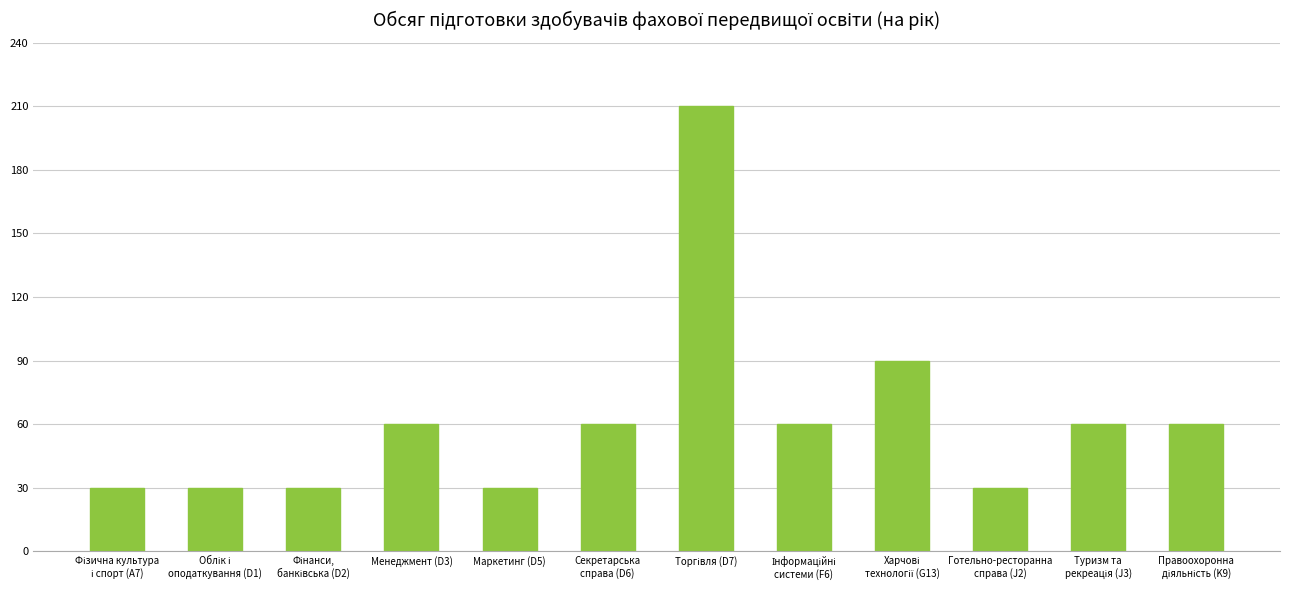

What is the smallest value displayed?

30